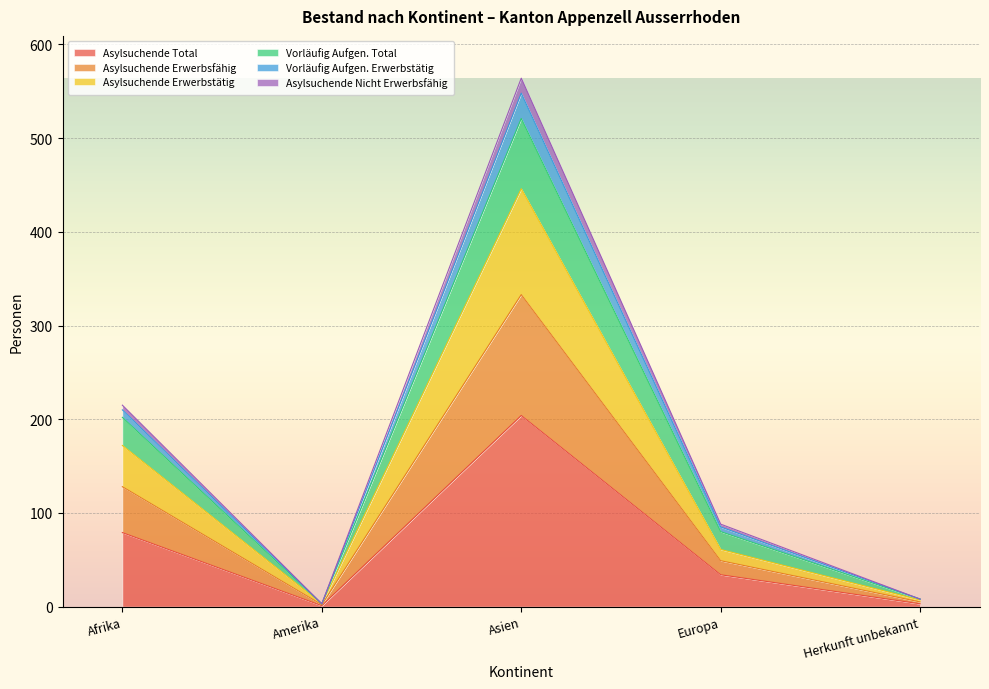

What is the total value across all series at Asien?

564